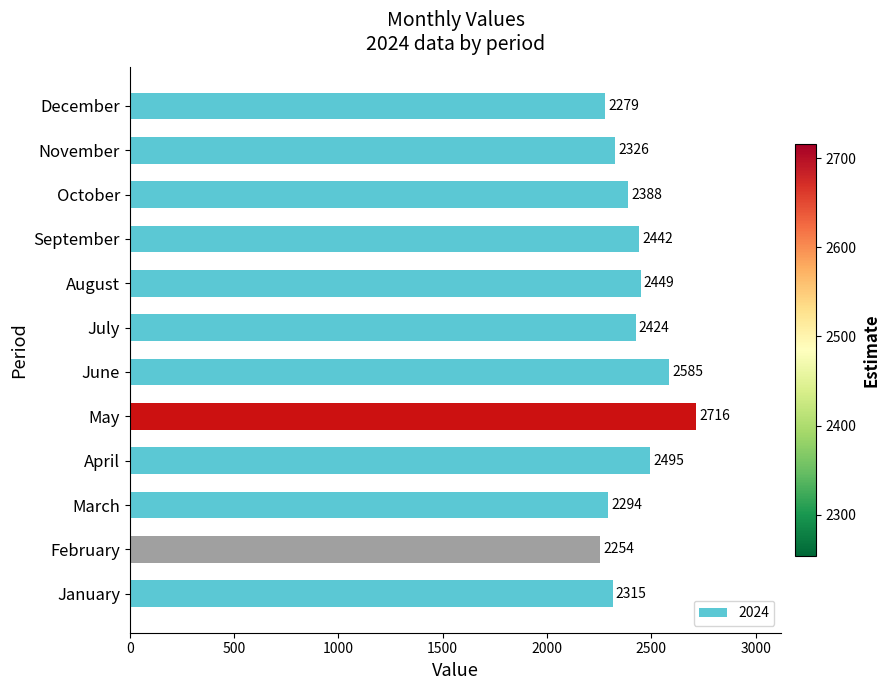

Which has a higher value, January or July?

July